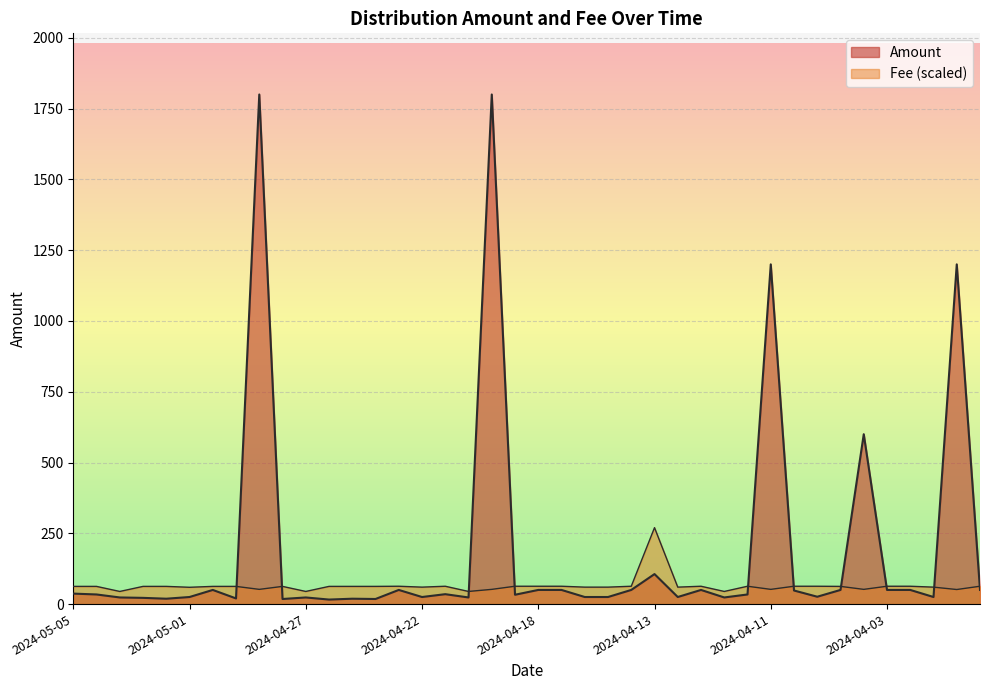

After their last crossing, which series has the higher values: Amount or Fee?

Fee